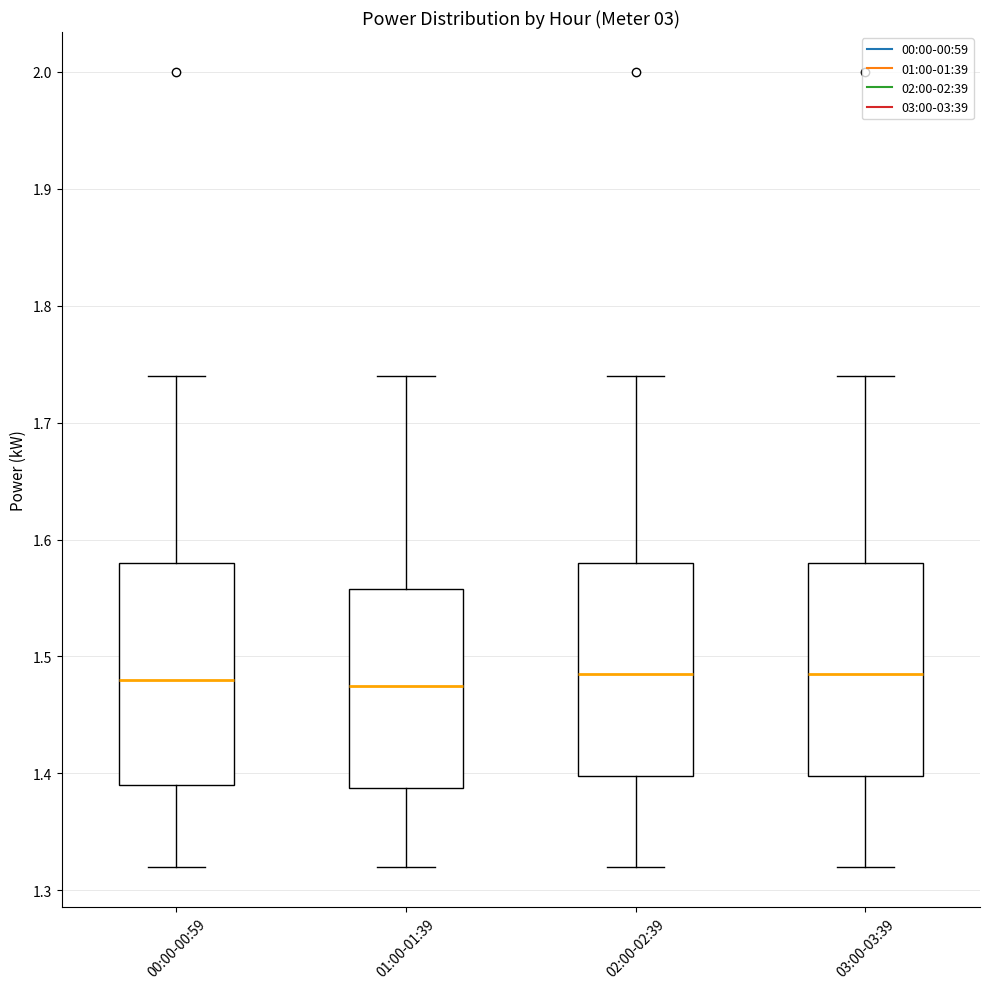

Where does the median line of the box for 03:00-03:39 sit on the y-axis? The values are not printed on the chart, so give them approximately, as read against the axis.

1.49